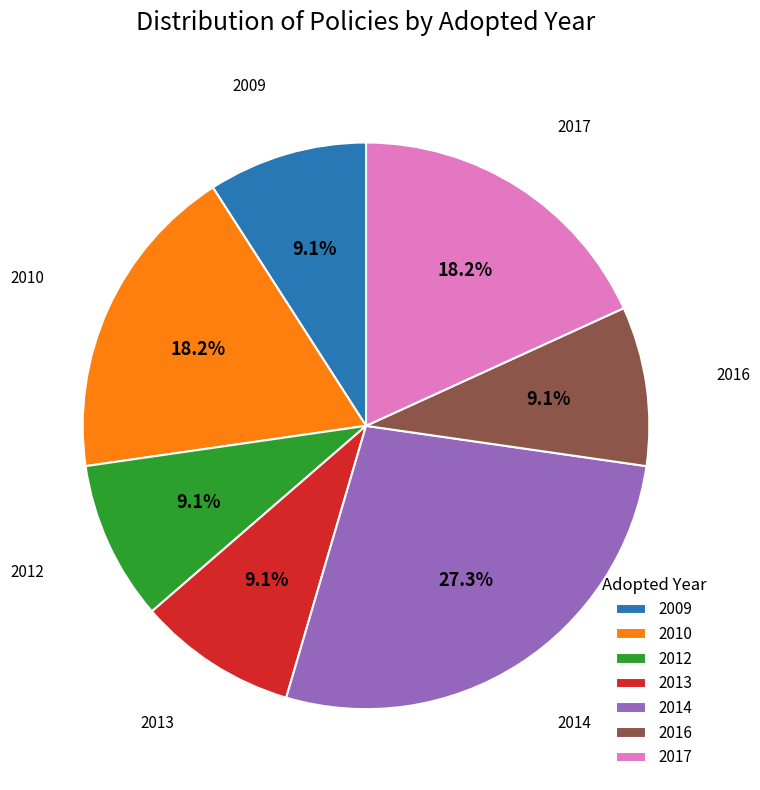

What is the largest slice in the pie chart?

2014